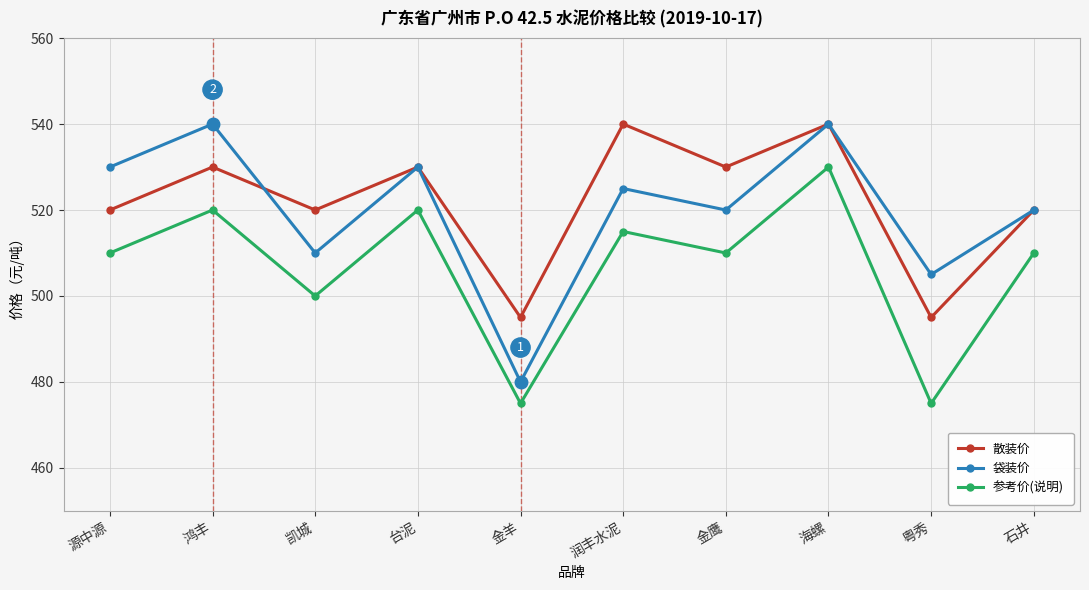

Is this an area chart (filled region under the line)?

No